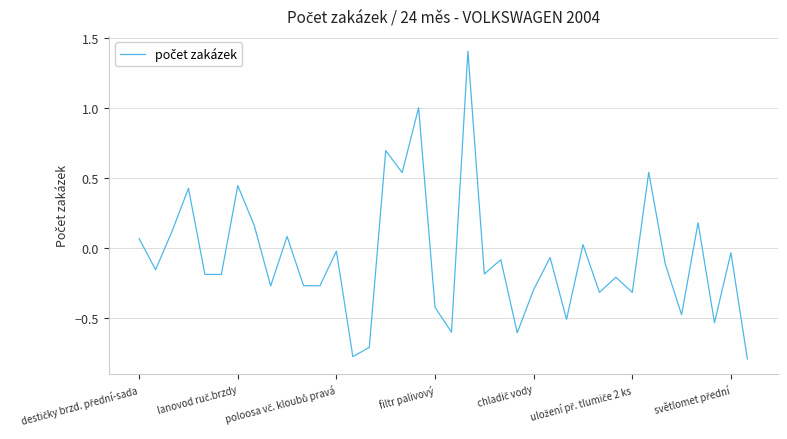

What is the maximum value shown in the chart?

1.4